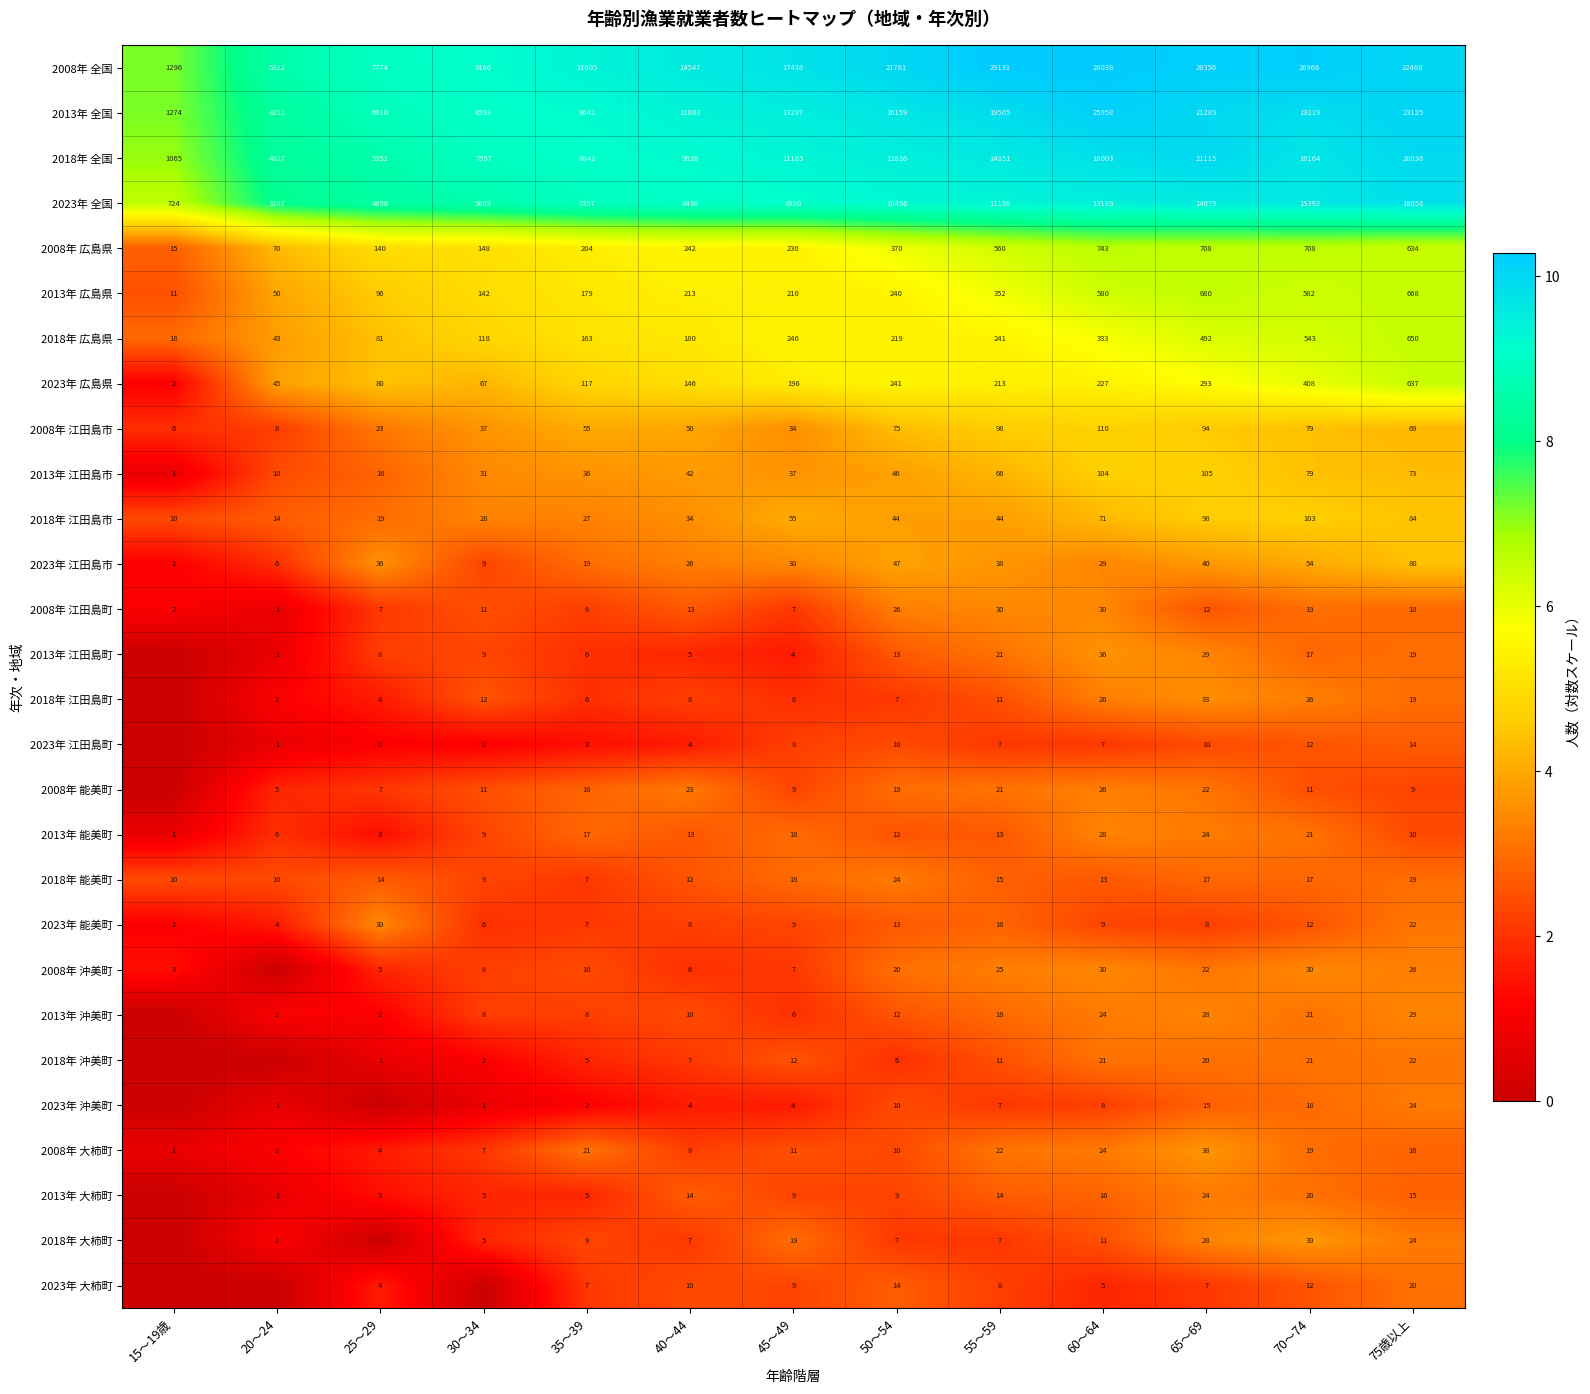

How many values in the 2018年 江田島市 series are below 44?

6